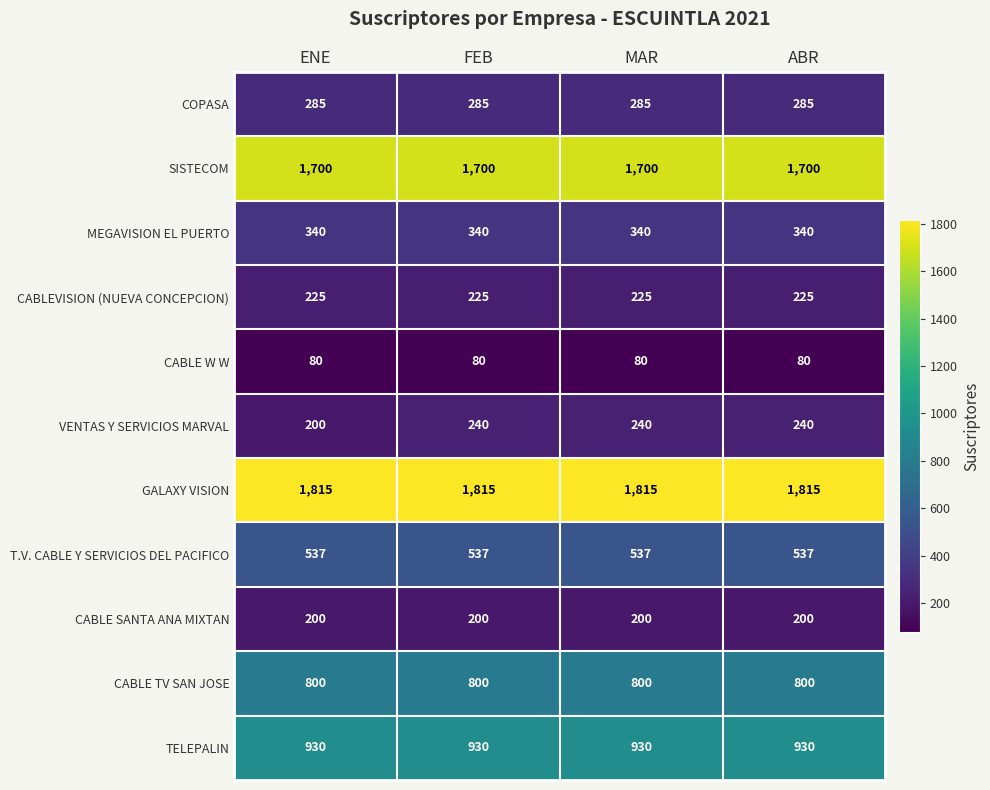

Which series has the largest range (max minus min)?

VENTAS Y SERVICIOS MARVAL